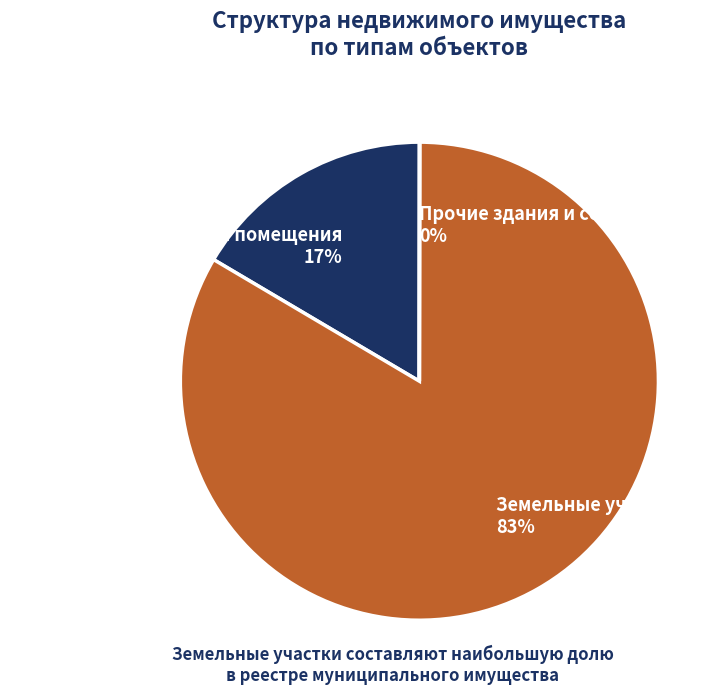

The Земельные участки slice represents 83% of the pie. True or false?

True